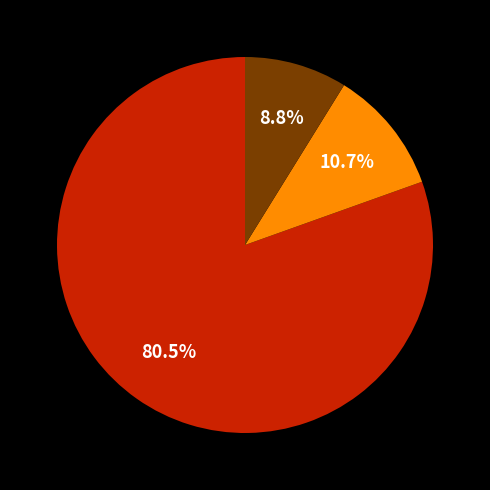

Is there a majority slice in this chart?

Yes